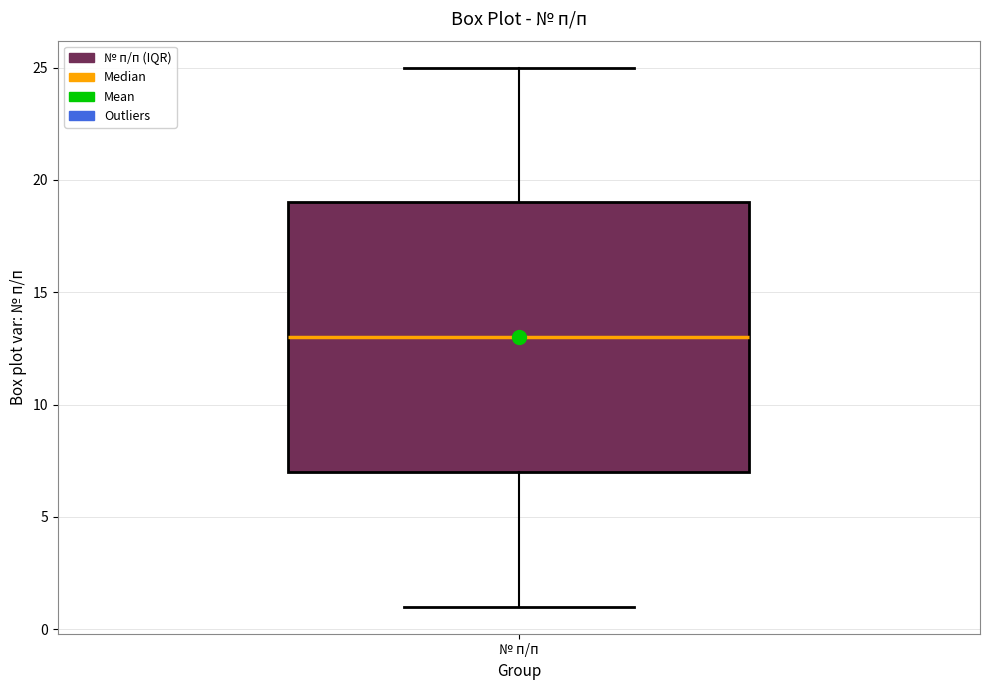

Where does the upper whisker of the box for № п/п end on the y-axis? The values are not printed on the chart, so give them approximately, as read against the axis.

25